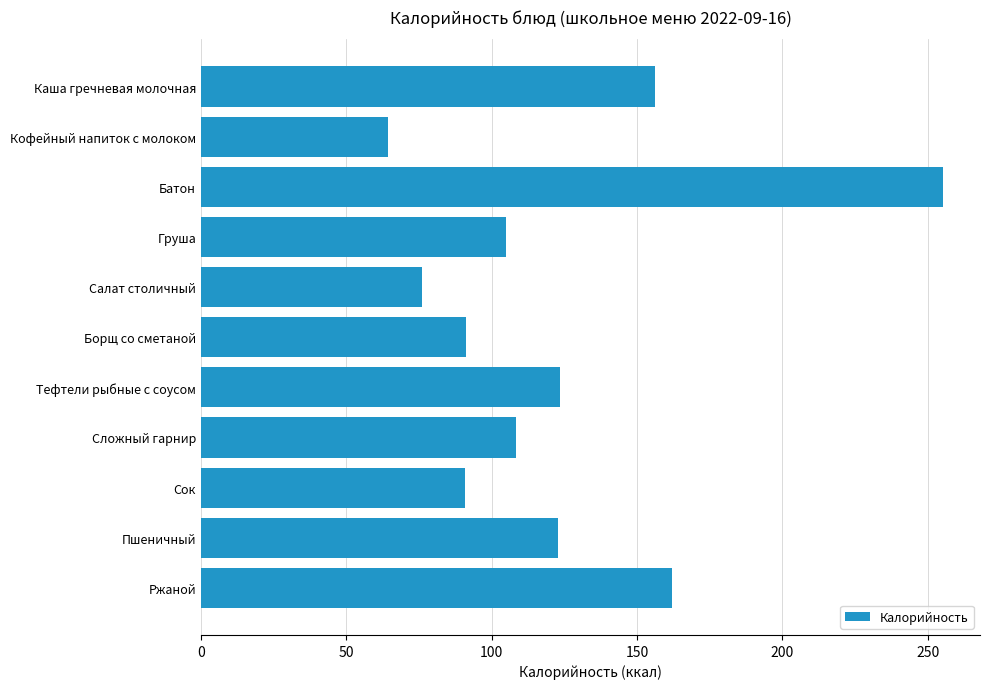

What is the label of the 1st bar from the bottom?

Ржаной